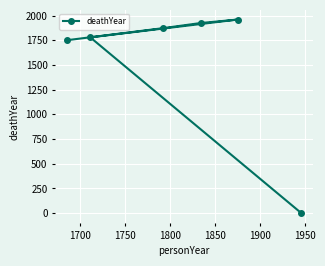

What is the sum of all values?

9284